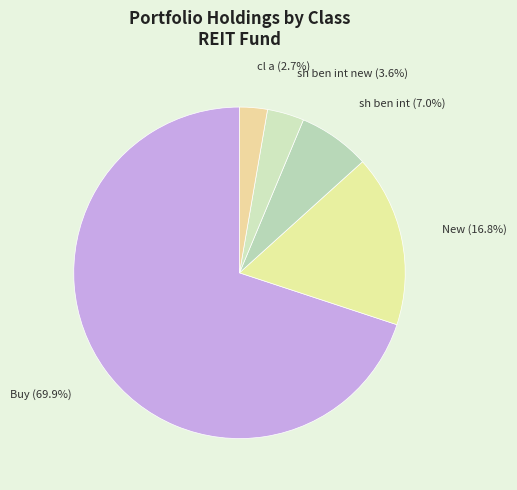

What is the largest slice in the pie chart?

Buy